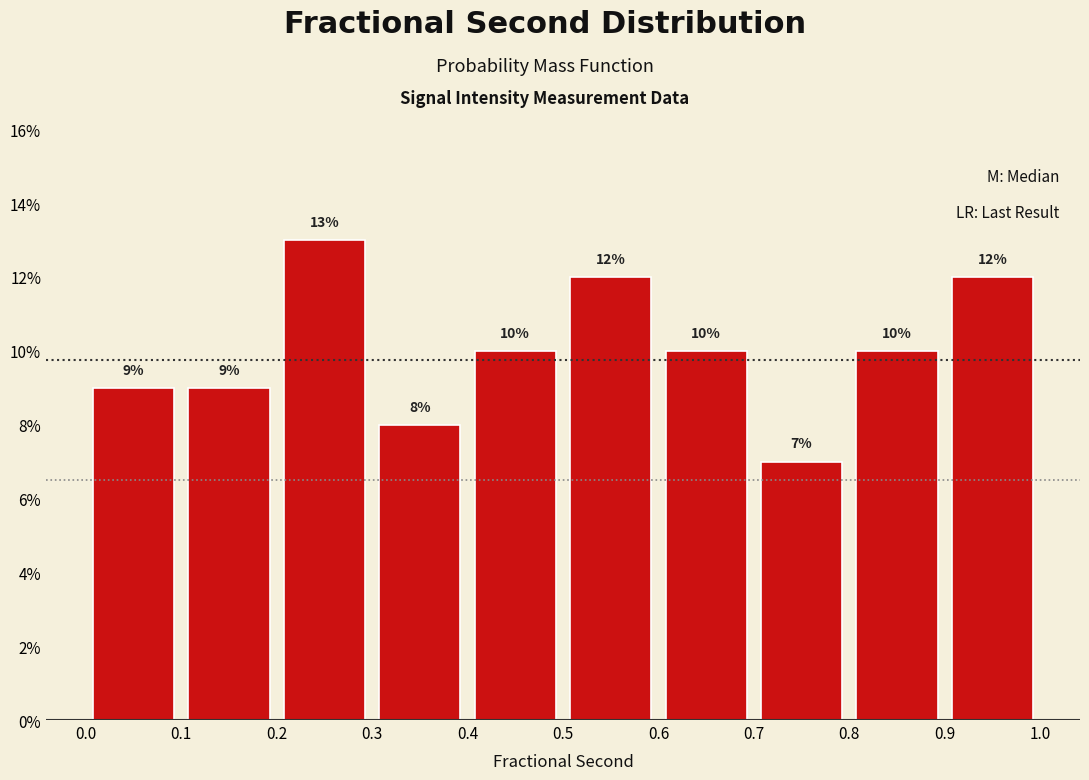

Reading left to right, list every bar in this chart as the range it spans on the x-axis followed by its height.

0.0 to 0.1: 9
0.1 to 0.2: 9
0.2 to 0.3: 13
0.3 to 0.4: 8
0.4 to 0.5: 10
0.5 to 0.6: 12
0.6 to 0.7: 10
0.7 to 0.8: 7
0.8 to 0.9: 10
0.9 to 1.0: 12